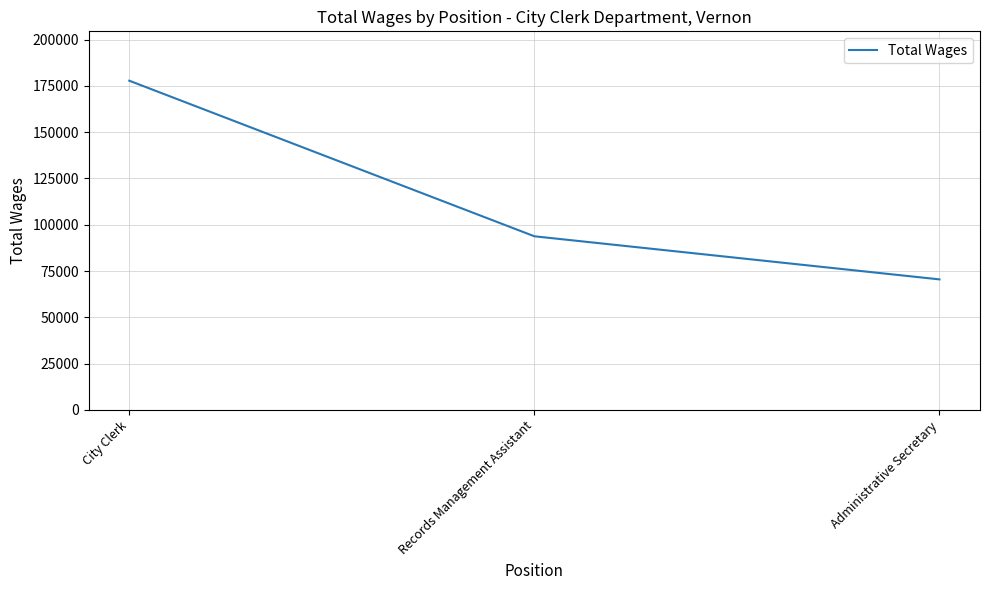

What is the difference between the maximum and minimum values?

107276